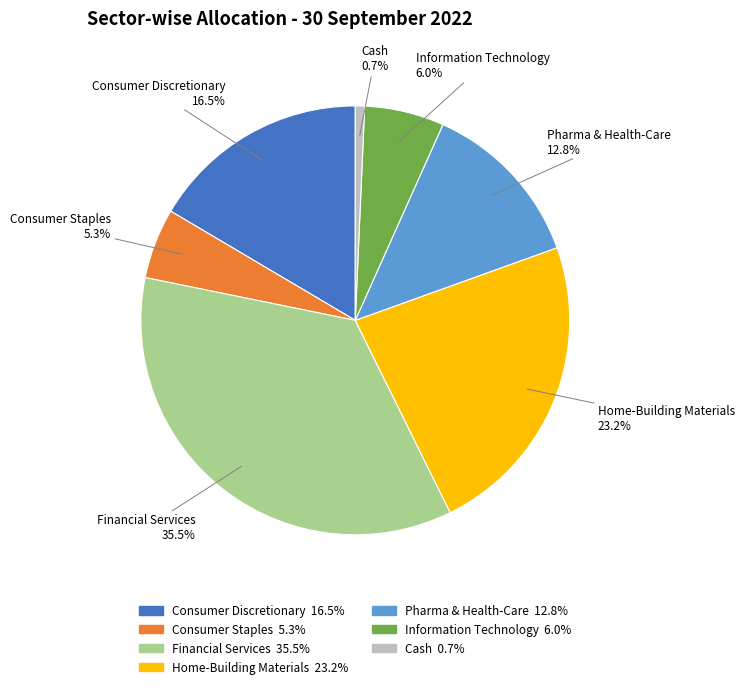

To the nearest percent, what portion does Pharma & Health-Care represent?

13%